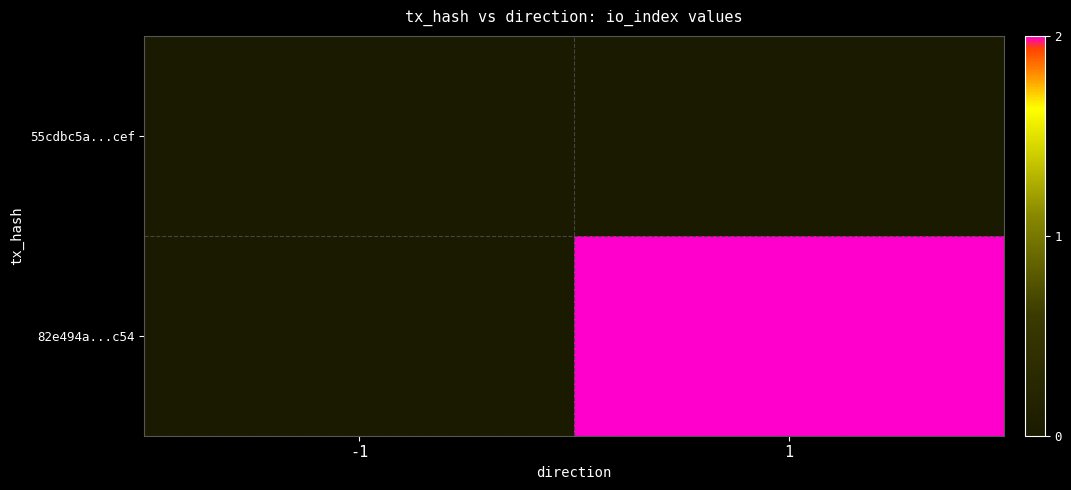

Which series changed the most between -1 and 1?

82e494a...c54